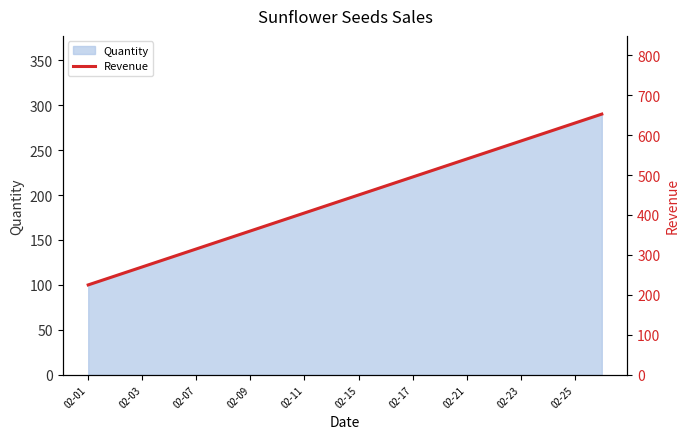

What is the difference between the maximum and minimum values?

427.5